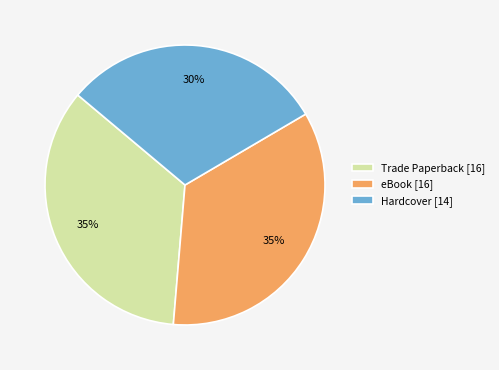

The Hardcover slice represents 30% of the pie. True or false?

True